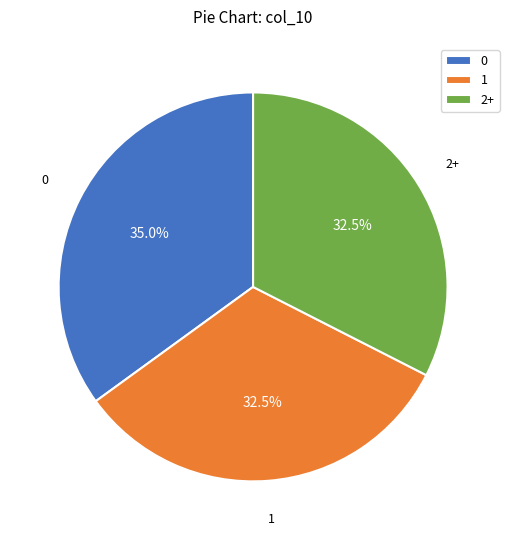

What is the total percentage of 0 and 2+?

67.5%